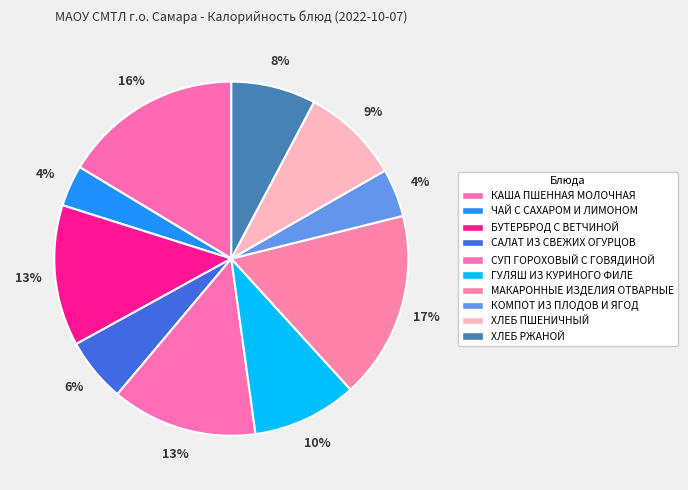

To the nearest percent, what portion does ХЛЕБ РЖАНОЙ represent?

8%